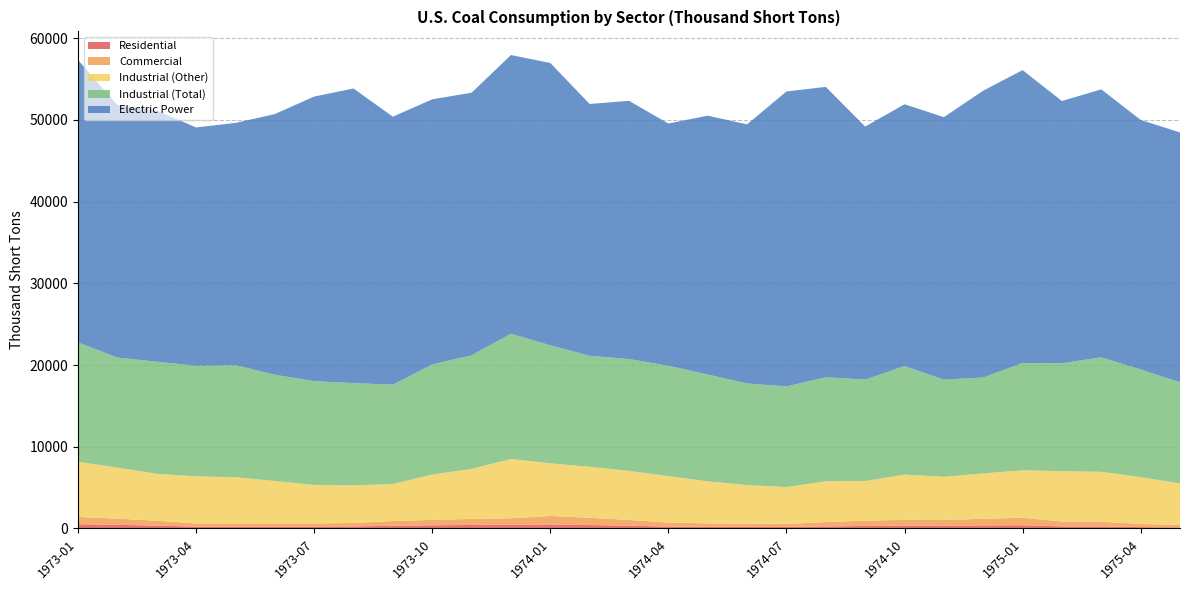

Reading left to right, what are all the values shown in this chart?

Residential: 521.0	446.2	350.4	229.4	232.7	233.5	230.5	249.0	335.6	391.1	432.9	461.0	490.9	418.9	335.7	232.0	200.0	191.0	177.6	250.9	306.9	337.3	333.1	379.2	393.6	257.1	249.9	165.9	132.9
Commercial: 887.0	759.8	596.6	390.6	396.3	397.5	392.5	424.0	571.4	665.9	737.1	785.0	1043.1	890.1	713.3	493.0	425.0	406.0	377.4	533.1	652.1	716.7	707.9	805.8	918.4	599.9	583.1	387.1	310.1
Industrial (Other): 6749.0	6242.0	5737.0	5760.0	5639.0	5180.0	4704.0	4591.0	4524.0	5545.0	6120.0	7247.0	6430.0	6237.0	5993.0	5686.0	5134.0	4715.0	4513.0	4980.0	4846.0	5536.0	5277.0	5556.0	5804.0	6148.0	6099.0	5721.0	5070.0
Industrial (Total): 14614.0	13462.0	13729.0	13523.0	13725.0	12995.0	12704.0	12523.0	12163.0	13466.0	13899.0	15336.0	14448.0	13580.0	13692.0	13493.0	13075.0	12431.0	12317.0	12737.0	12414.0	13283.0	11893.0	11731.0	13137.0	13208.0	14010.0	13175.0	12377.0
Electric Power: 34556.6	30896.8	30725.0	29170.5	29628.8	31901.7	34820.6	36045.3	32792.7	32443.2	32133.0	34097.6	34546.9	30815.4	31593.7	29647.4	31676.4	31700.0	36088.6	35531.1	30958.4	32034.0	32119.6	35099.2	35832.5	32091.3	32789.1	30543.0	30570.8